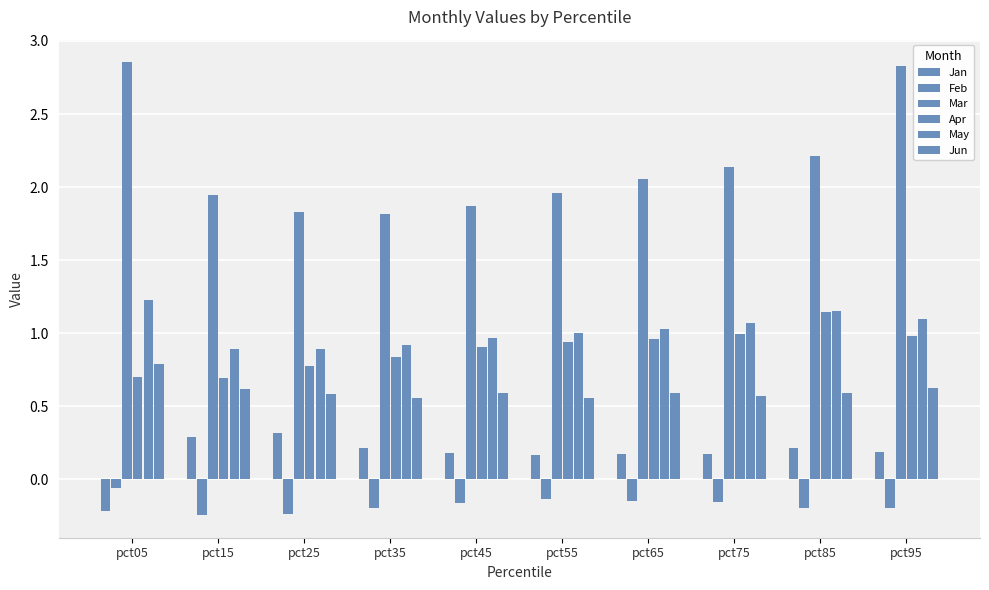

Reading left to right, what are all the values shown in this chart?

Jan: -0.2	0.3	0.3	0.2	0.2	0.2	0.2	0.2	0.2	0.2
Feb: -0.1	-0.2	-0.2	-0.2	-0.2	-0.1	-0.1	-0.2	-0.2	-0.2
Mar: 2.9	1.9	1.8	1.8	1.9	2.0	2.1	2.1	2.2	2.8
Apr: 0.7	0.7	0.8	0.8	0.9	0.9	1.0	1.0	1.1	1.0
May: 1.2	0.9	0.9	0.9	1.0	1.0	1.0	1.1	1.2	1.1
Jun: 0.8	0.6	0.6	0.6	0.6	0.6	0.6	0.6	0.6	0.6